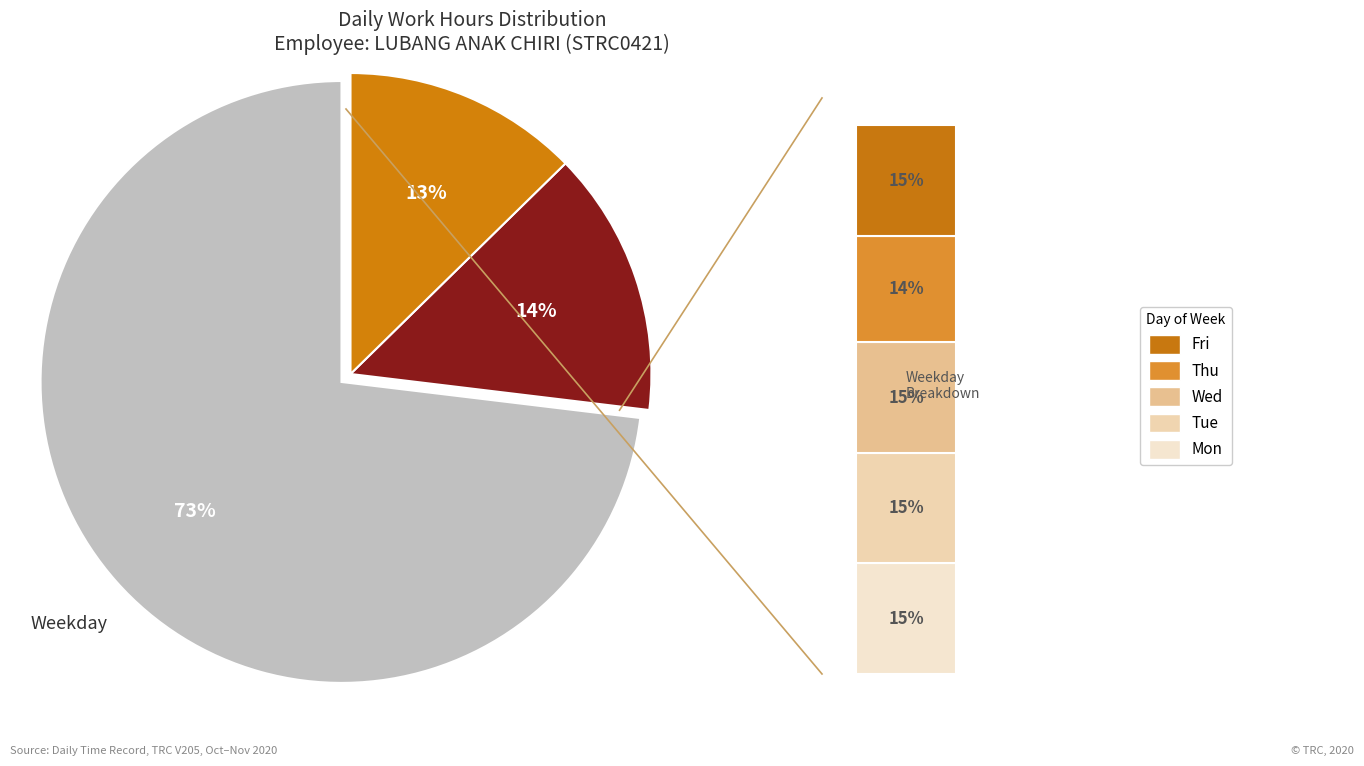

What percentage is the Mon slice, to the nearest percent?

15%